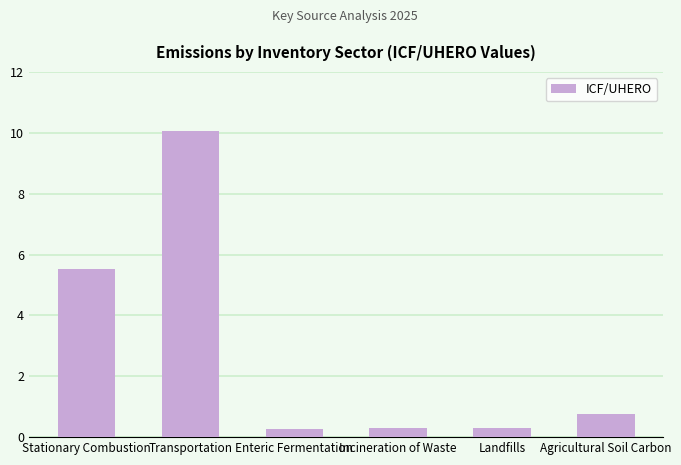

What is the sum of the values at Transportation and Agricultural Soil Carbon?

10.8